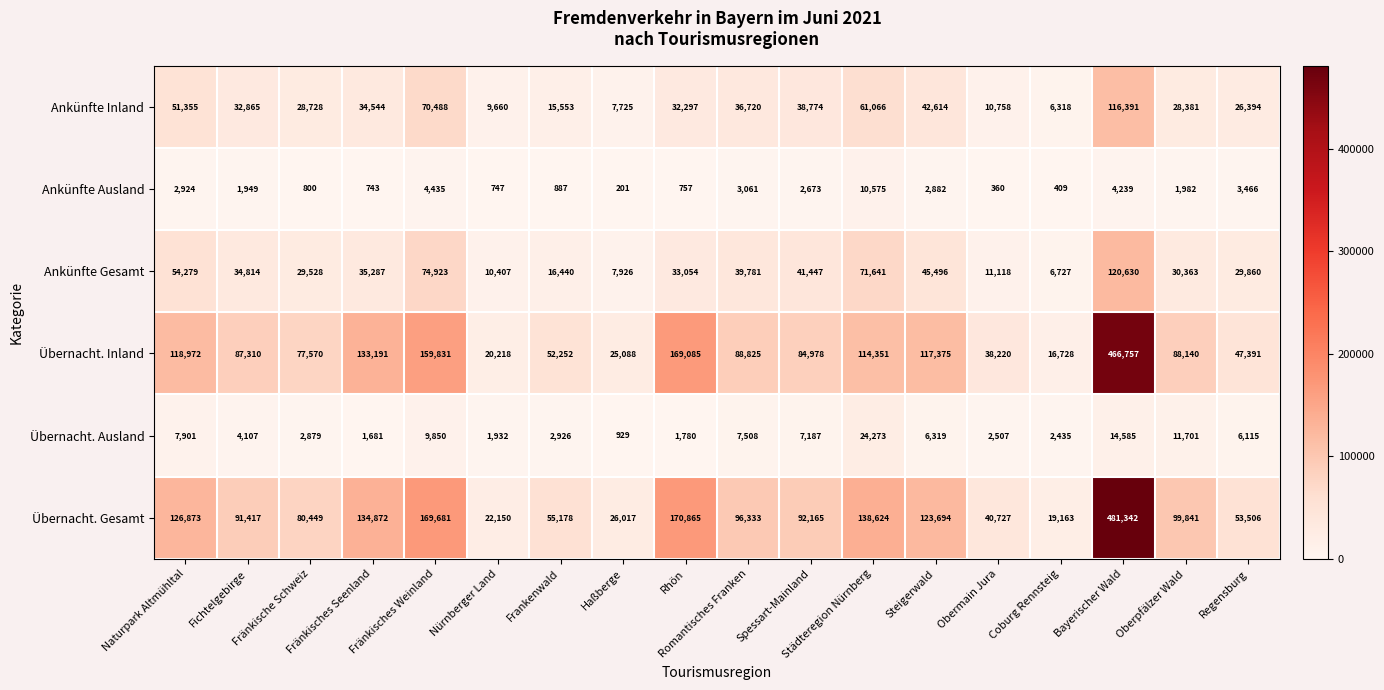

The value of Übernacht. Gesamt at Städteregion Nürnberg is 138624. True or false?

True